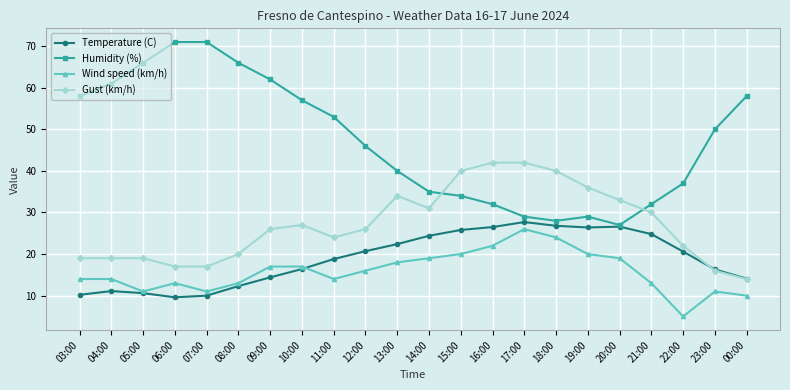

Rank the series by their maximum value, from lowest to highest.

Wind speed (km/h), Temperature (C), Gust (km/h), Humidity (%)